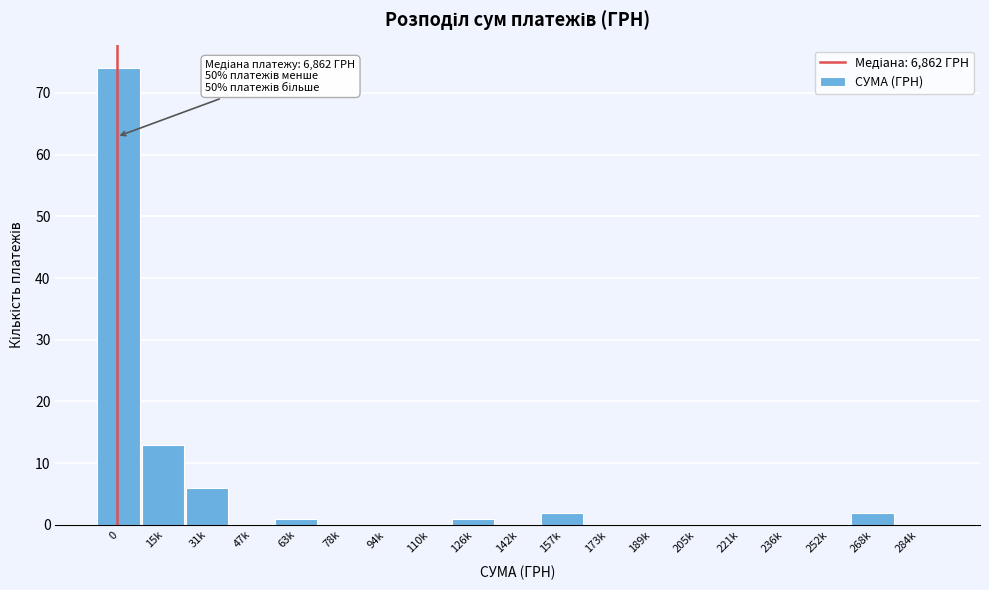

Reading left to right, extract all data points from this chart.

0=74	15k=13	31k=6	47k=0	63k=1	78k=0	94k=0	110k=0	126k=1	142k=0	157k=2	173k=0	189k=0	205k=0	221k=0	236k=0	252k=0	268k=2	284k=0